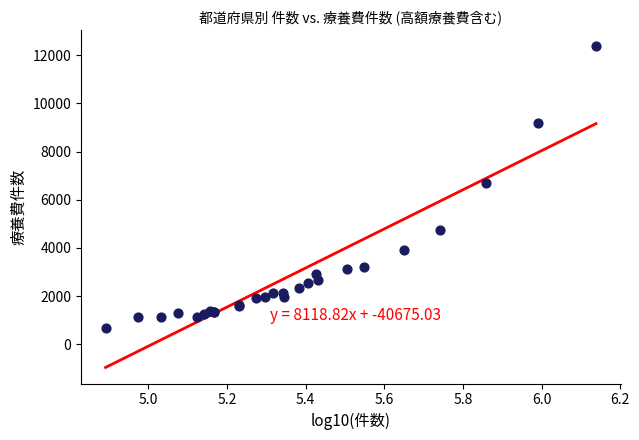

What Y value in the scatter plot is closest to 6518?

6678